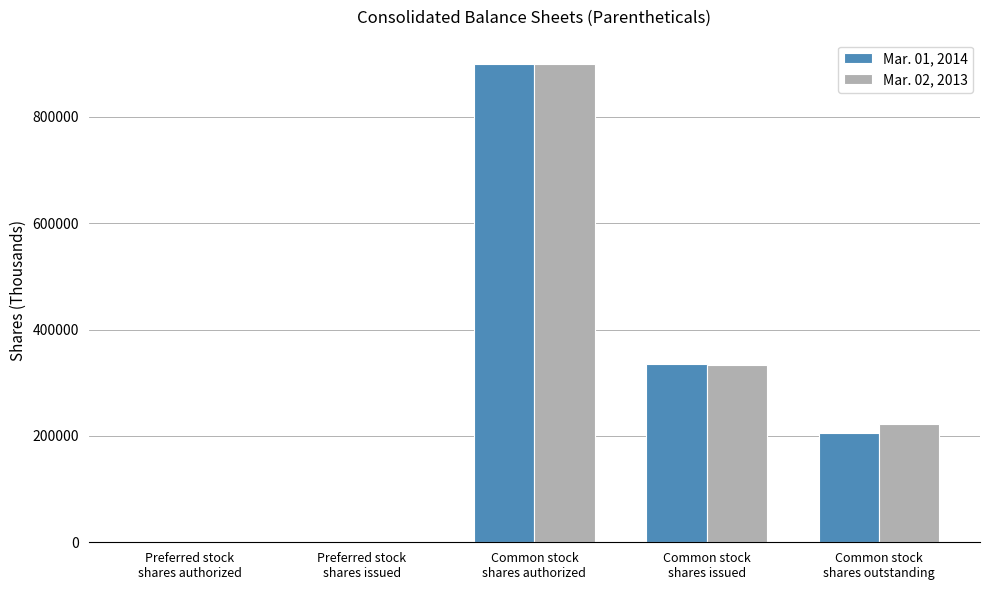

The Mar. 01, 2014 series shows 334941 at Common stock
shares issued. True or false?

True